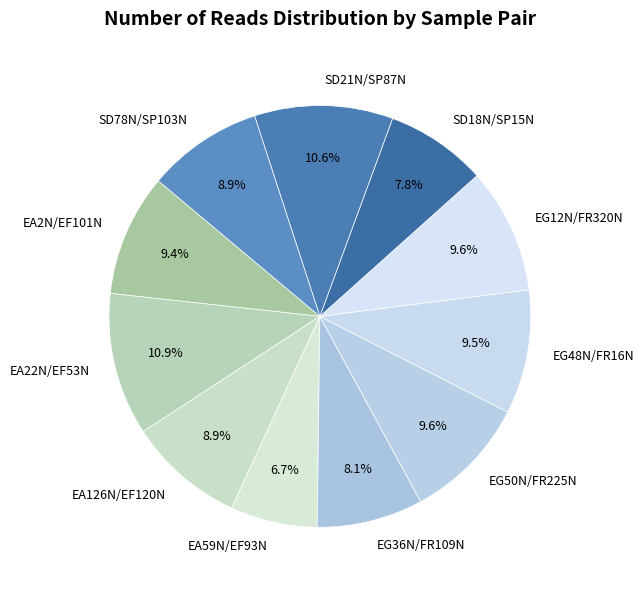

What is the total percentage of EG36N/FR109N and SD18N/SP15N?

15.9%